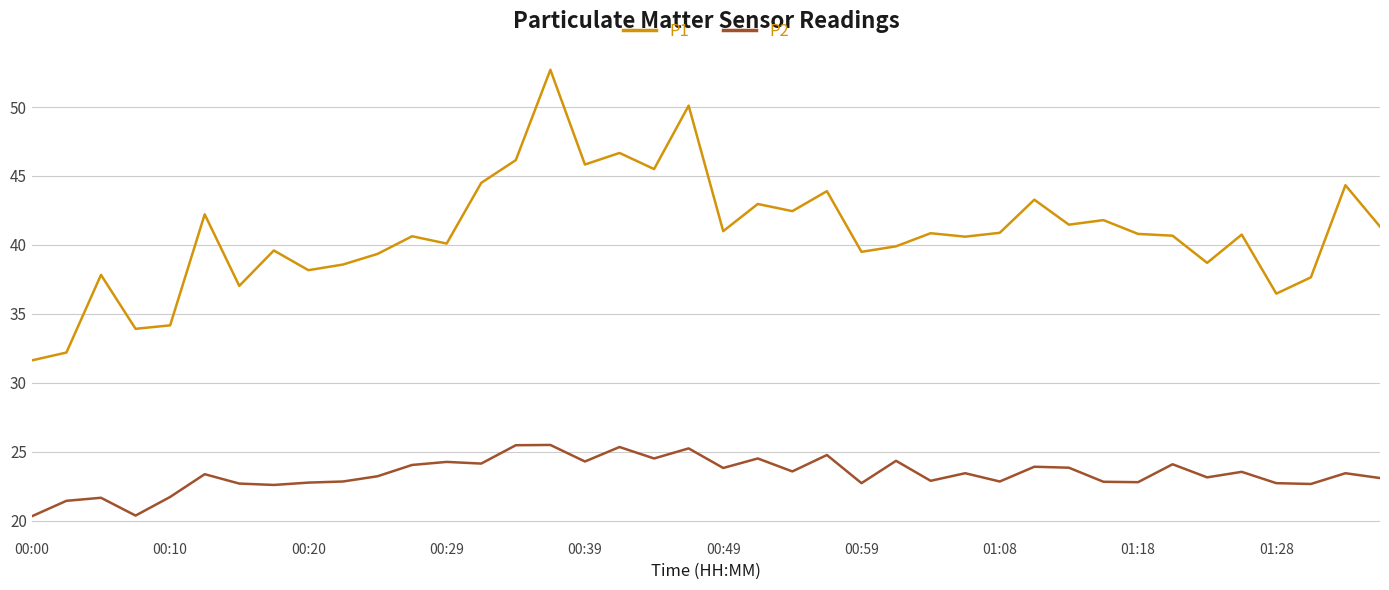

True or false: P2 and P1 intersect in this chart.

False